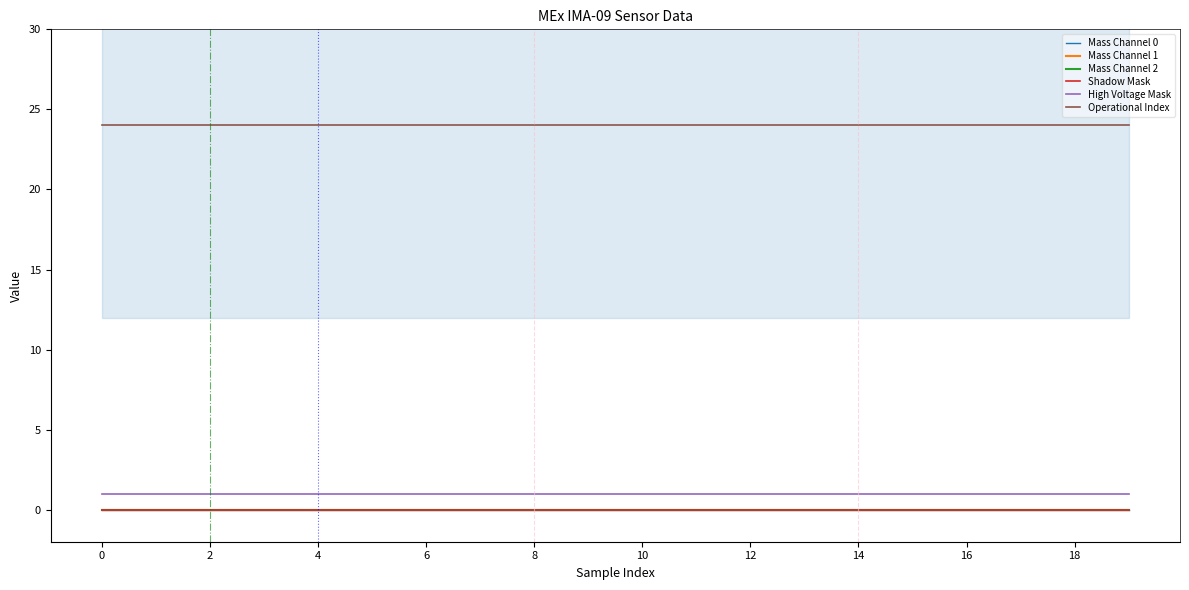

What is the value of the Operational Index point at the 4th from the left?

24